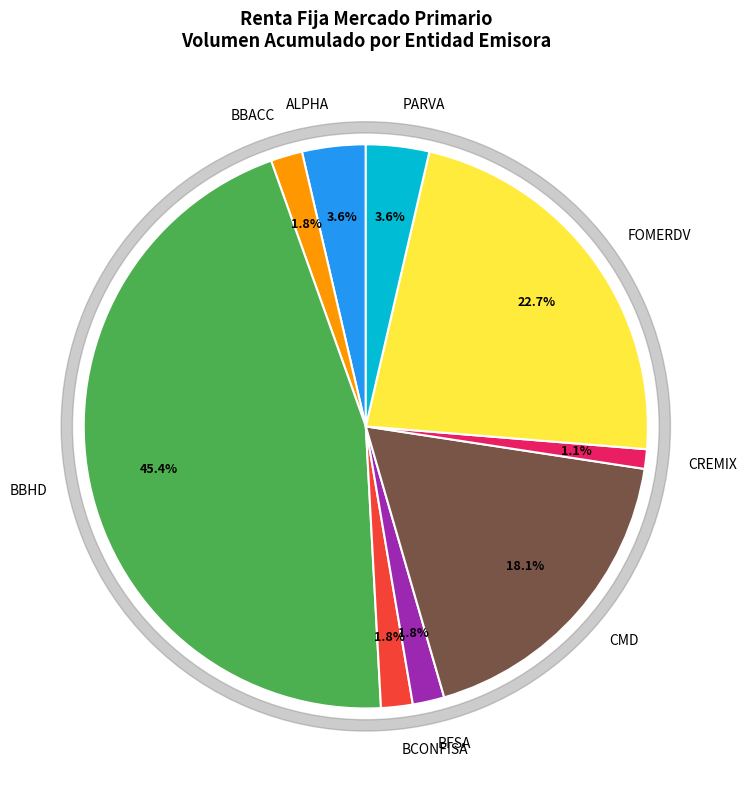

Is it true that BFSA is 1% of the pie?

False